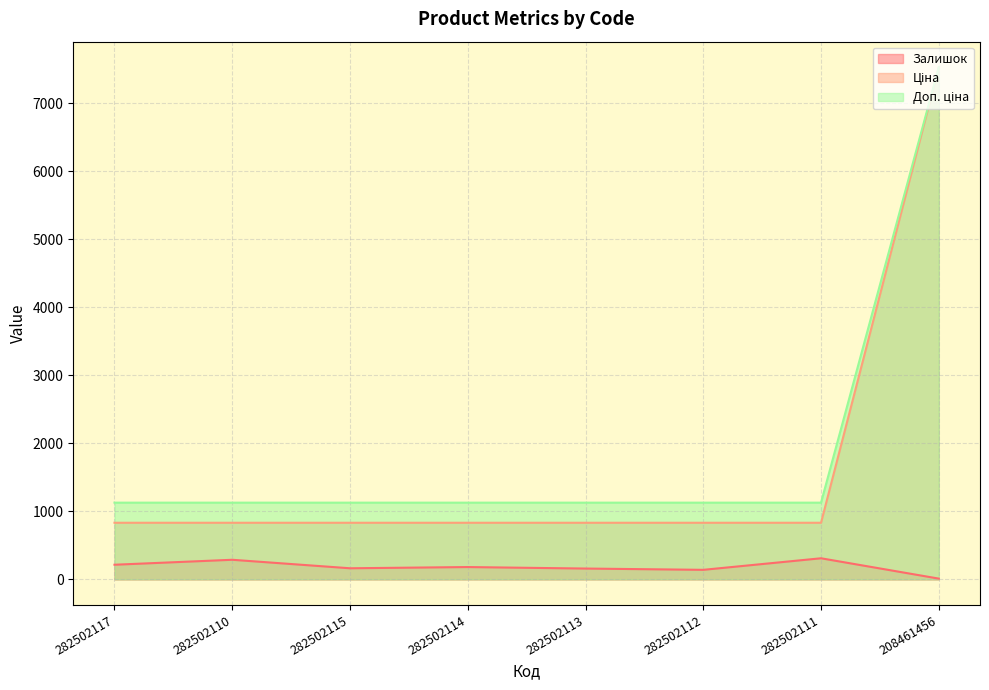

Rank the series at 282502111 from highest to lowest value.

Доп. ціна, Ціна, Залишок